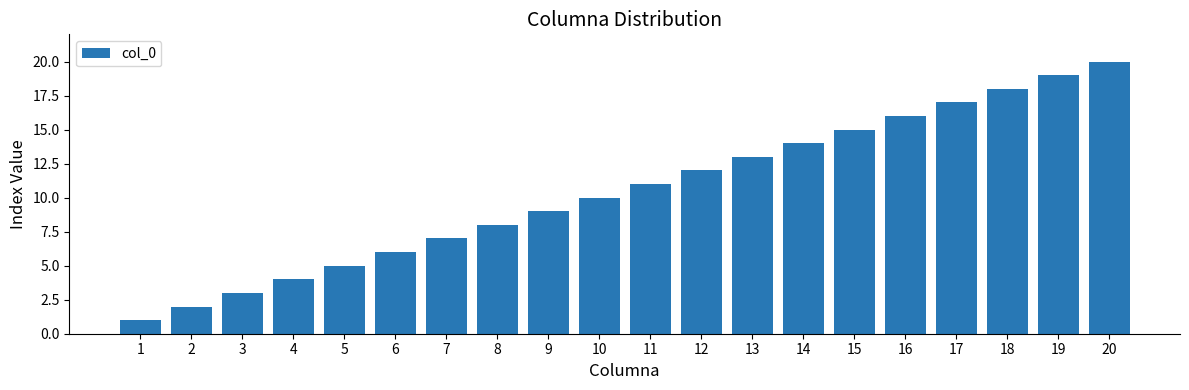

What is the change in value from 4 to 19?

+15